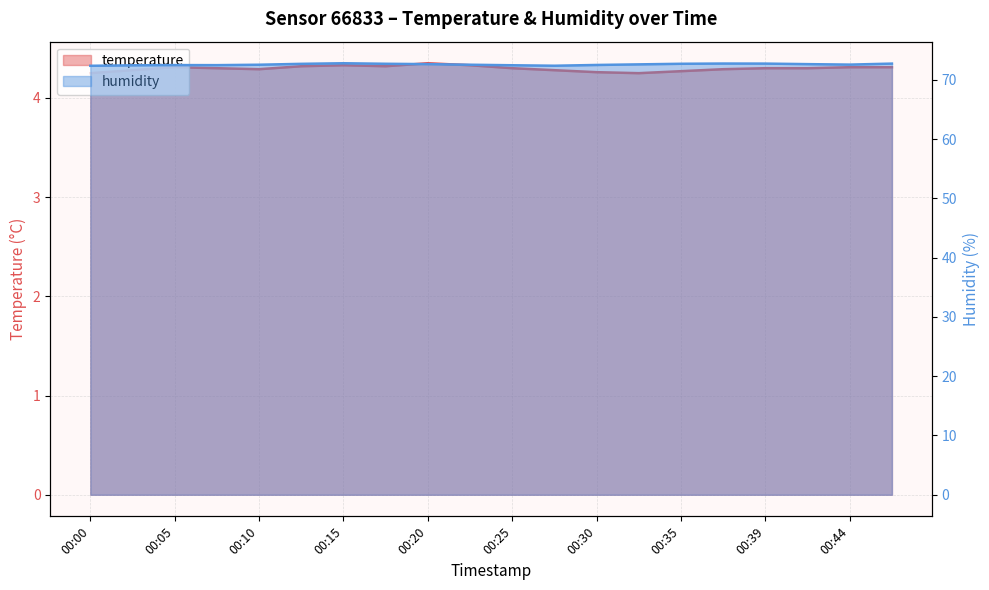

What is the sum of all humidity values?

1451.5